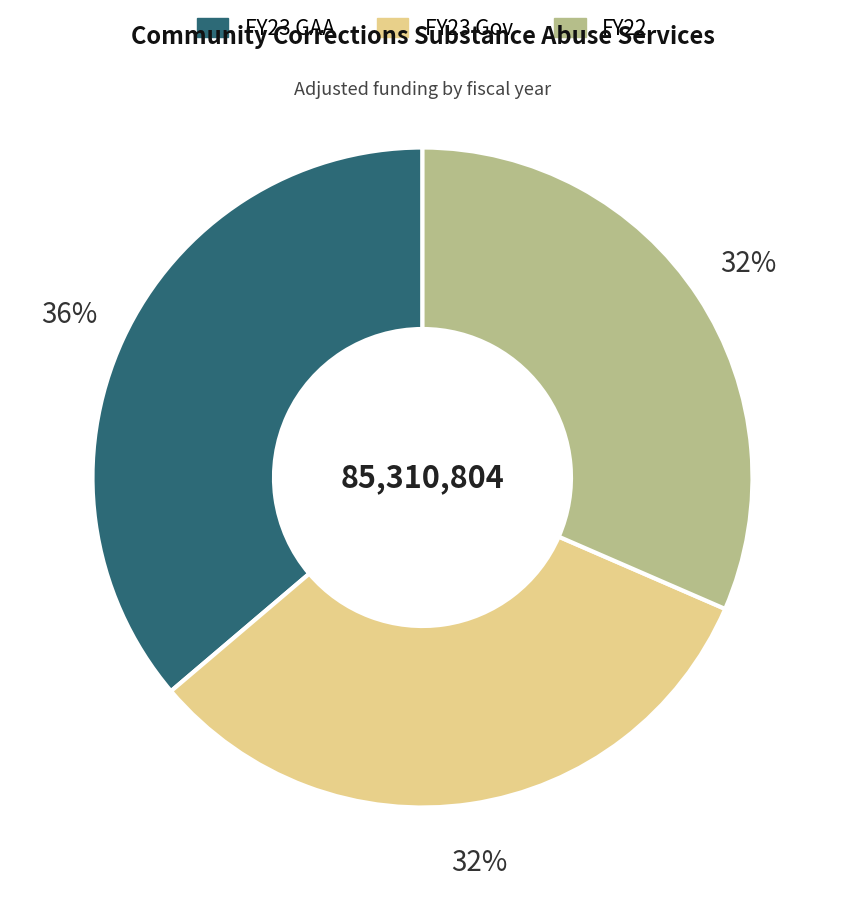

Do FY23 GAA and FY22 together represent more than half of the pie?

Yes